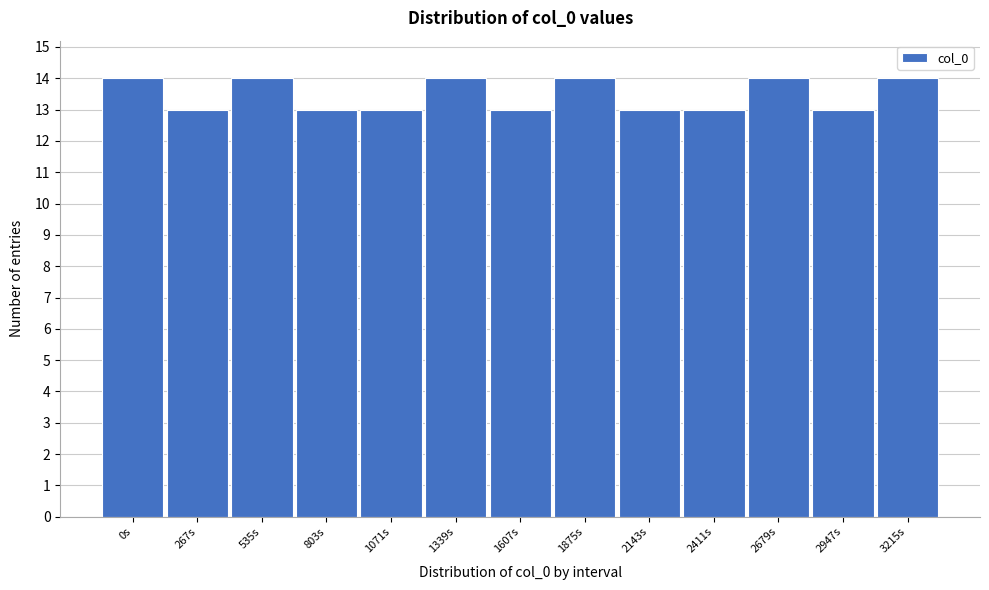

Reading left to right, what are all the values shown in this chart?

0s=14	267s=13	535s=14	803s=13	1071s=13	1339s=14	1607s=13	1875s=14	2143s=13	2411s=13	2679s=14	2947s=13	3215s=14